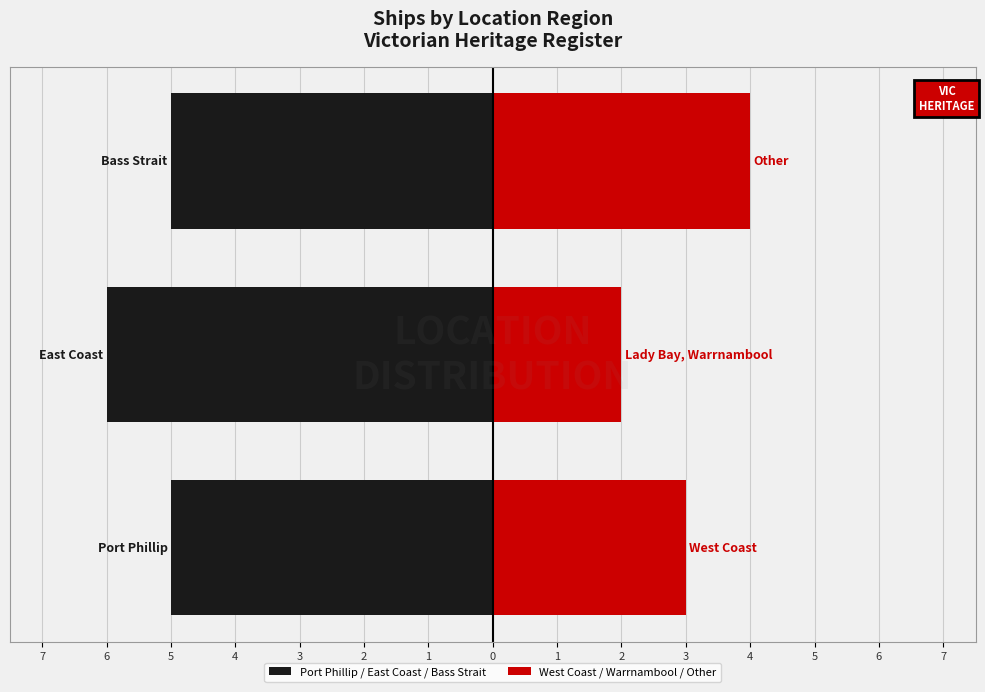

How many groups of bars are there?

3